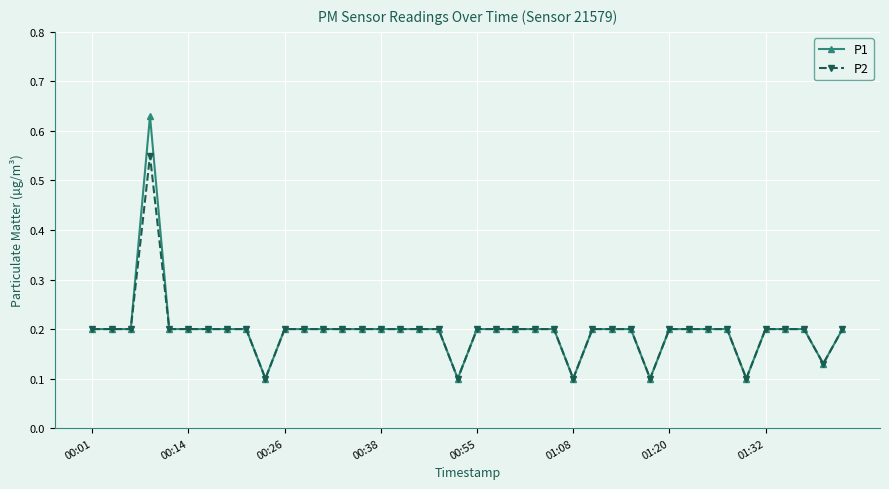

Does the chart display data point markers on the line(s)?

Yes